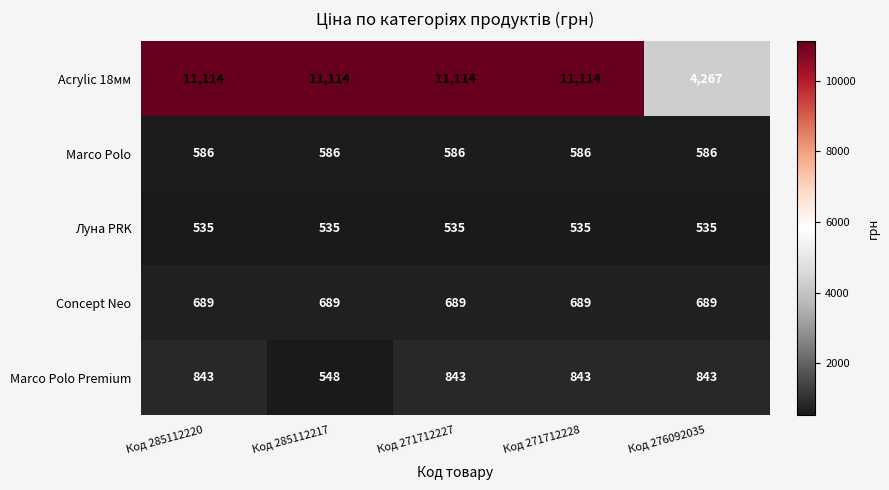

Reading left to right, extract all data points from this chart.

Acrylic 18мм: 11114	11114	11114	11114	4267
Marco Polo: 586	586	586	586	586
Луна PRK: 535	535	535	535	535
Concept Neo: 689	689	689	689	689
Marco Polo Premium: 843	548	843	843	843